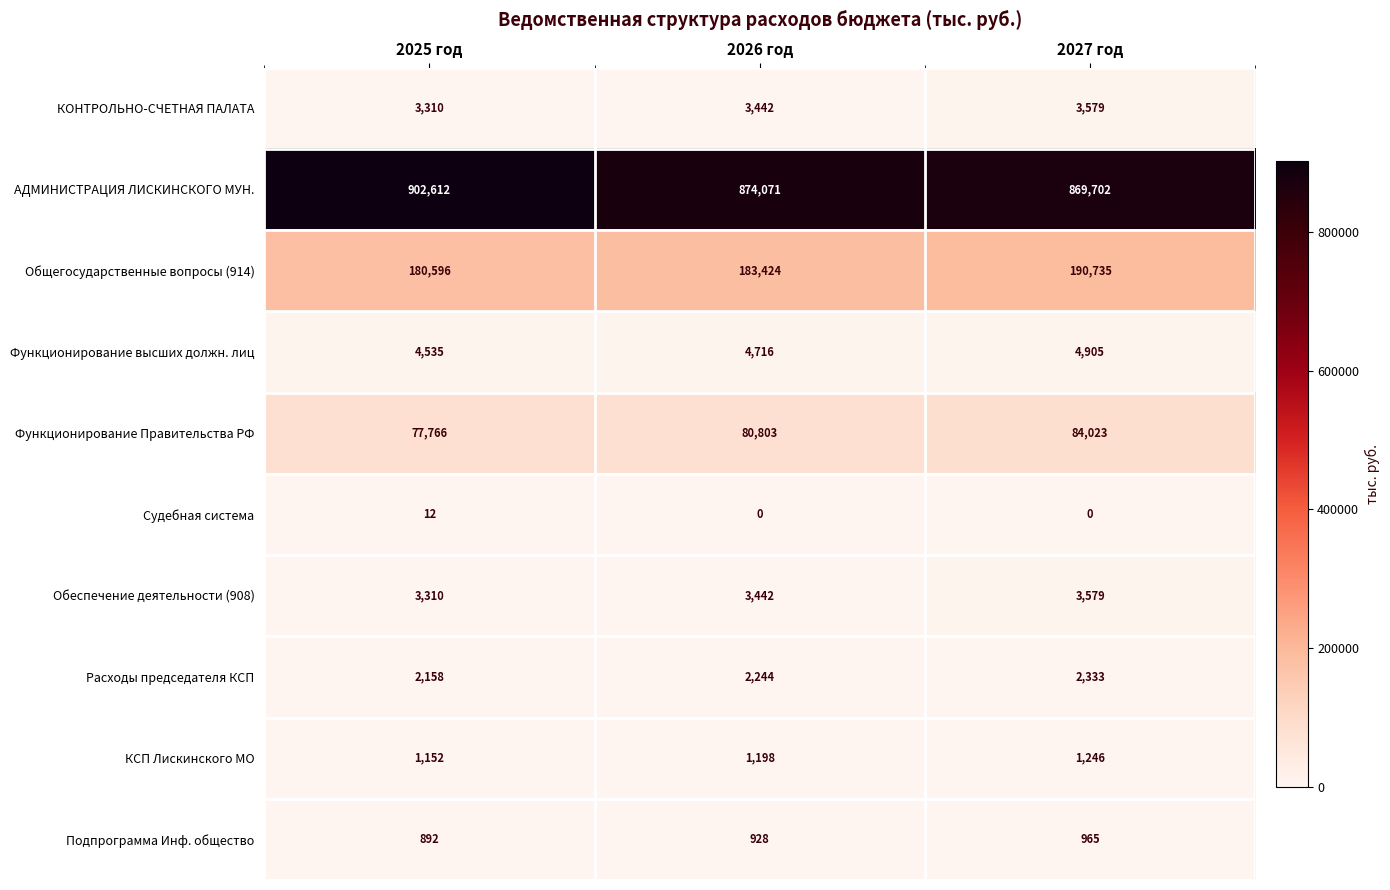

How many КОНТРОЛЬНО-СЧЕТНАЯ ПАЛАТА values are between 3310 and 3579?

3